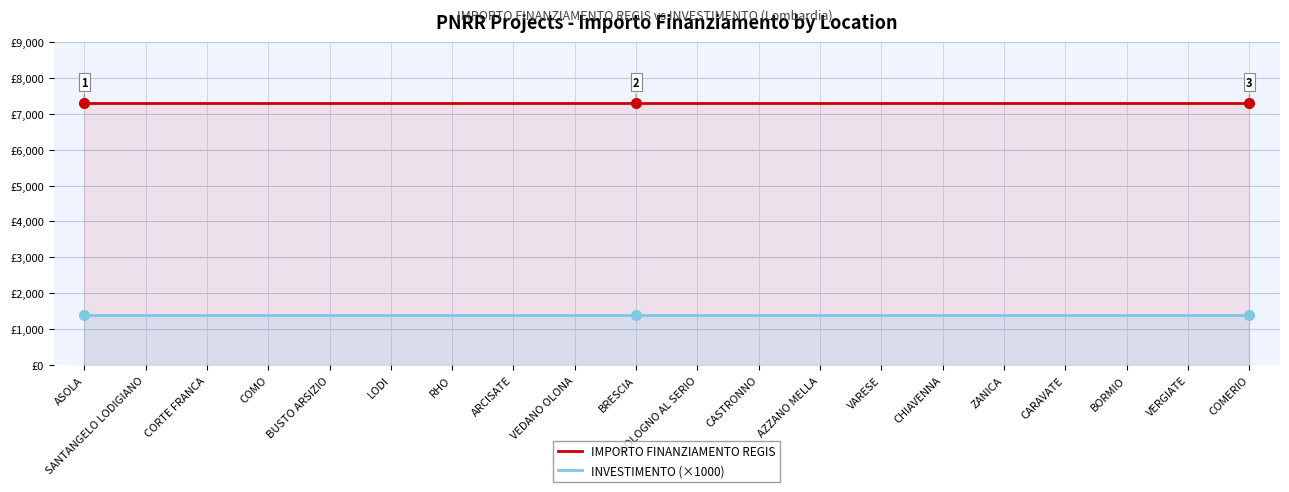

Rank the series by their maximum value, from highest to lowest.

IMPORTO FINANZIAMENTO REGIS, INVESTIMENTO (×1000)